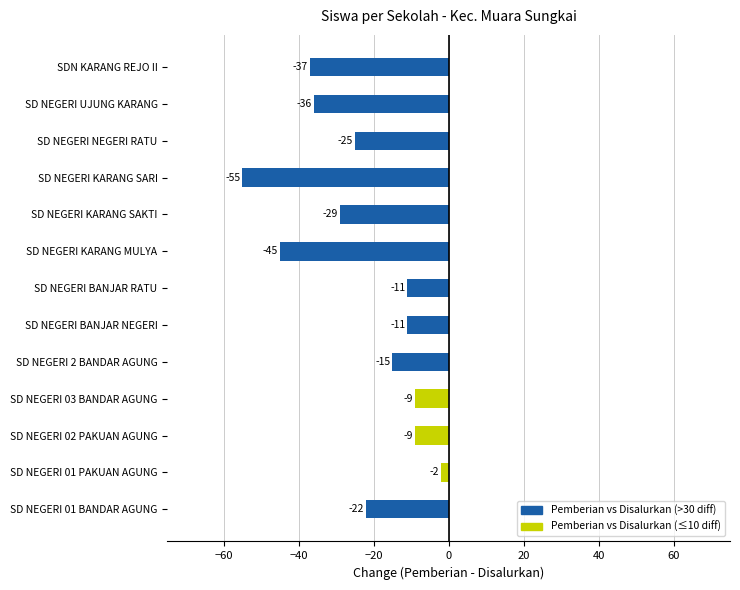

What is the difference between the second highest and minimum values?

46